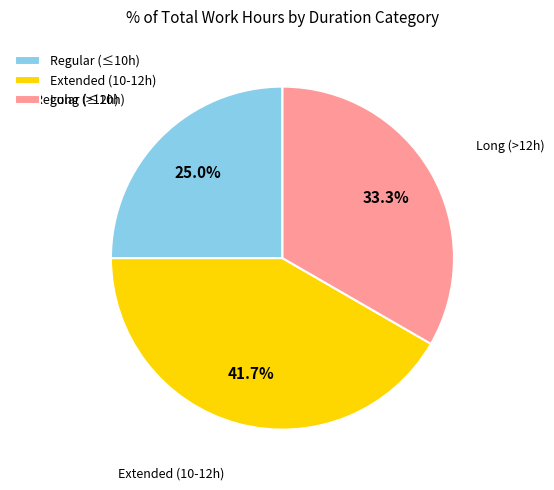

What is the smallest slice in the pie chart?

Regular (≤10h)